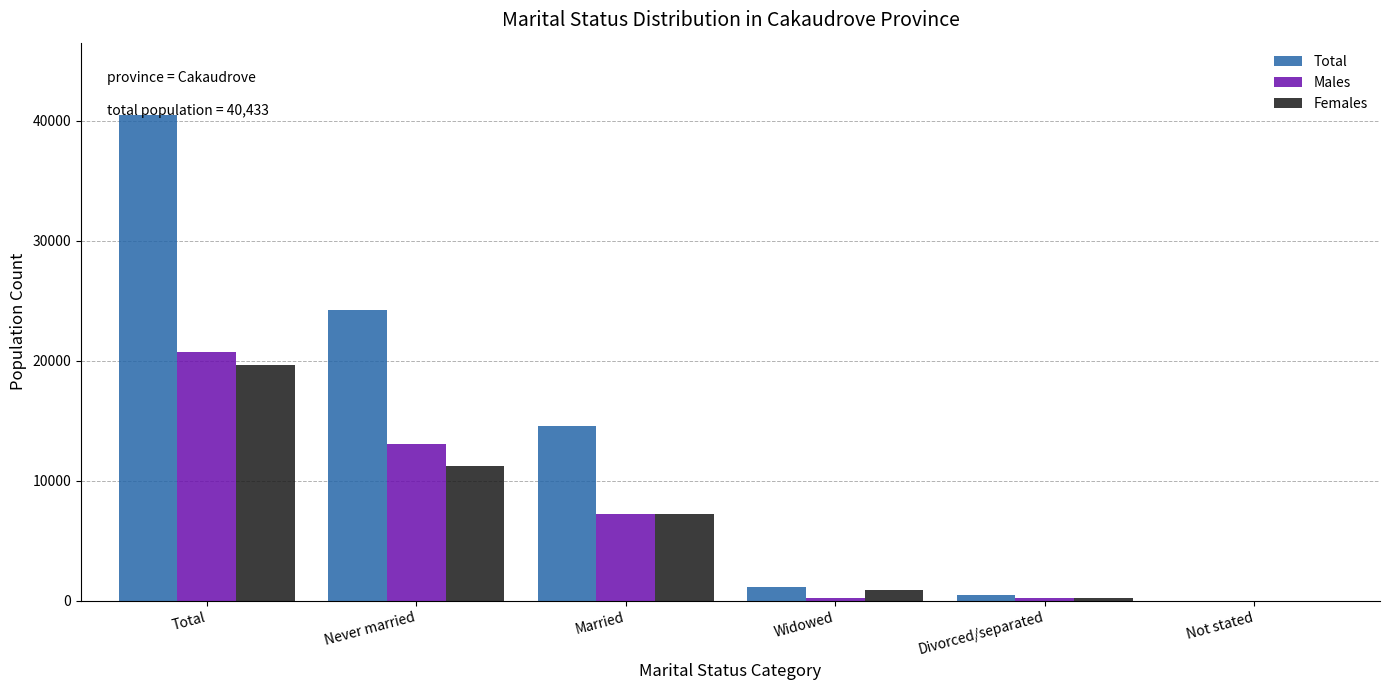

At which category is the sum across all series the highest?

Total